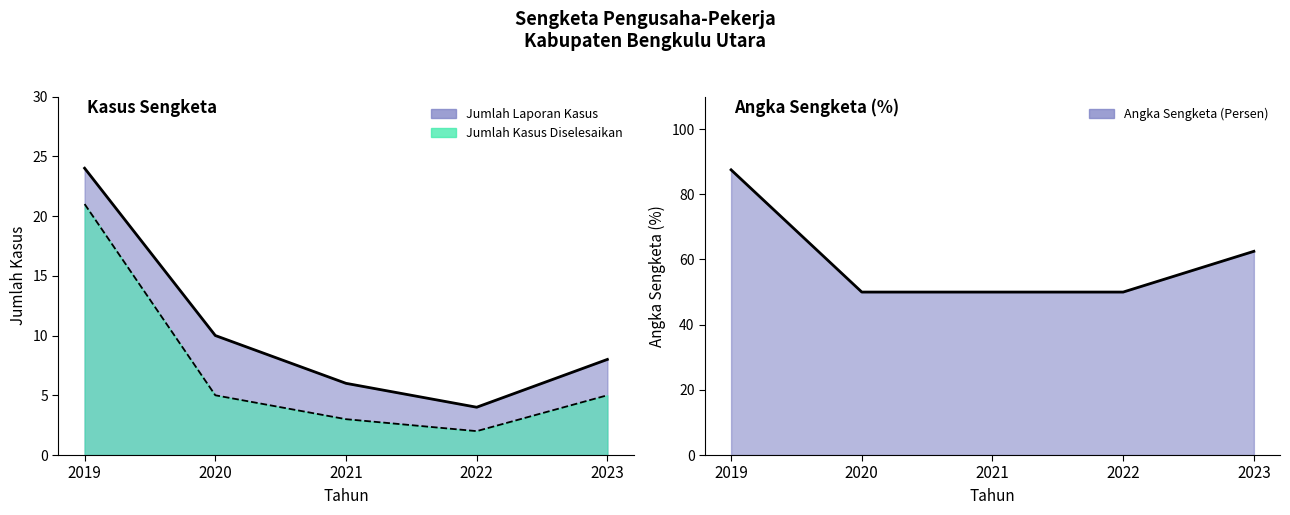

Does the chart display data point markers on the line(s)?

No